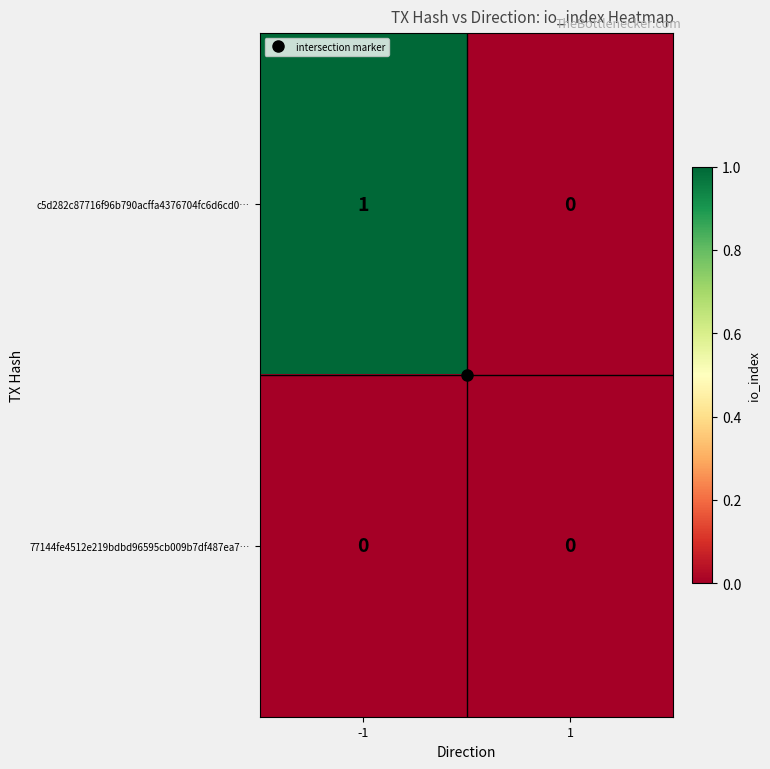

The value of 77144fe4512e219bdbd96595cb009b7df487ea7… at 1 is 0. True or false?

True